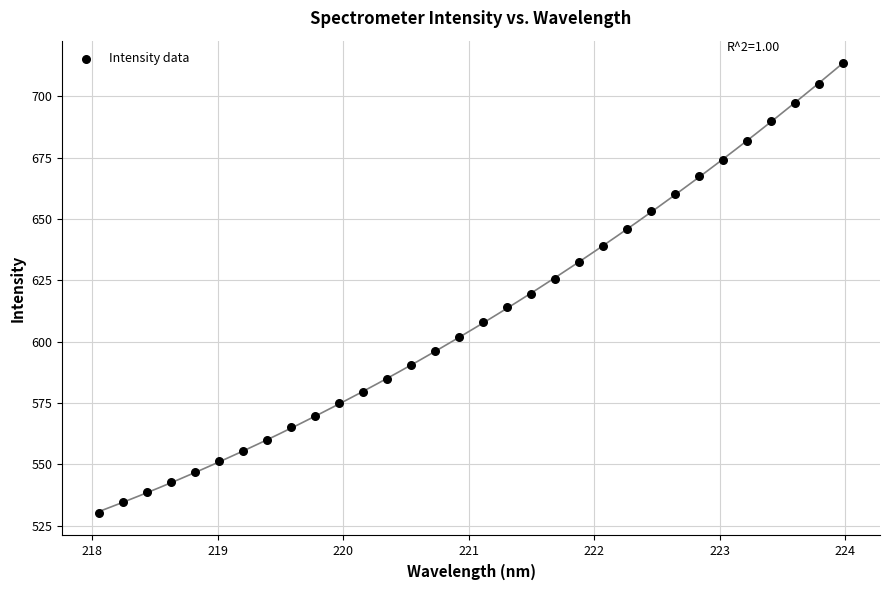

What is the range of X values (max minus min)?

5.9